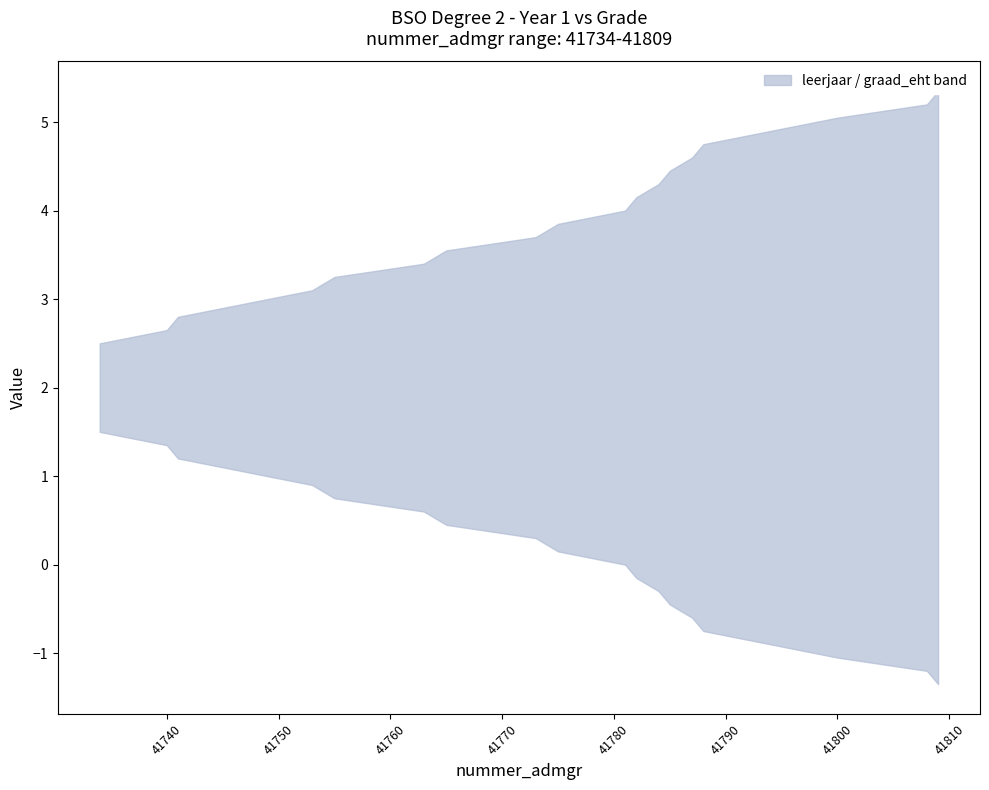

What is the sum of all leerjaar values?

20